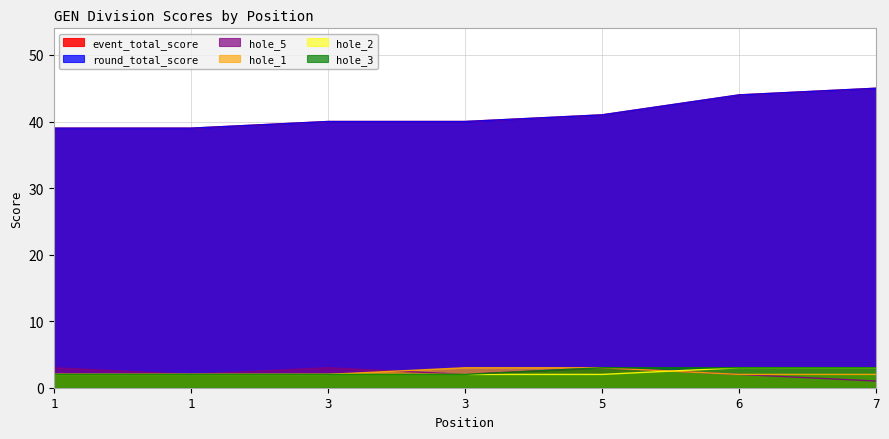

At how many categories does at least one series exceed 17?

7